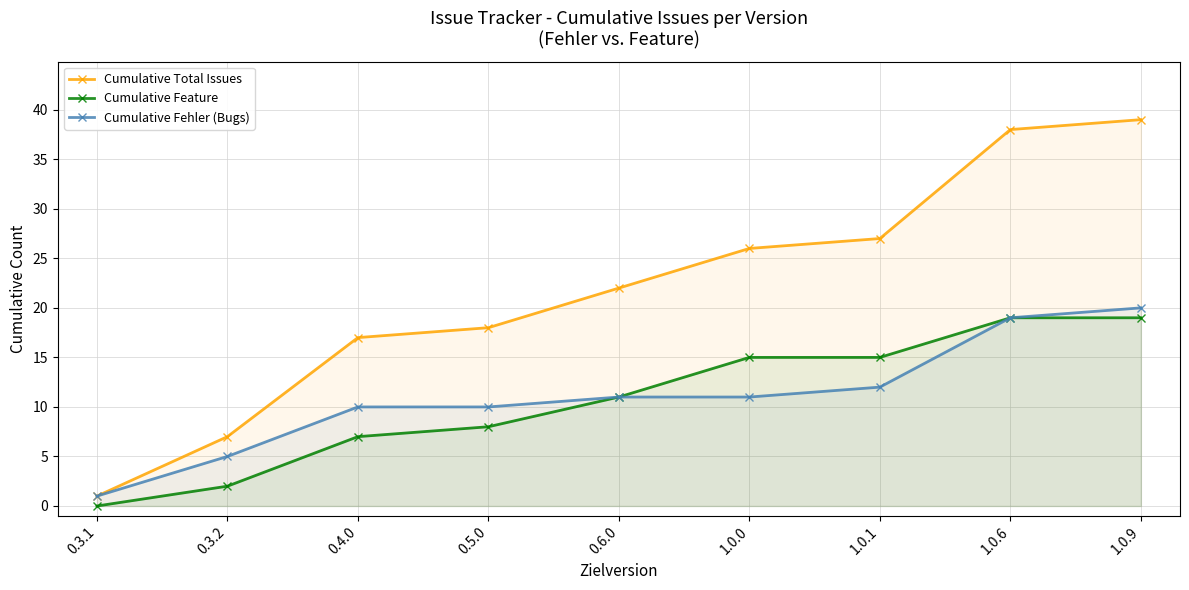

What is the difference between the Cumulative Total Issues values at 0.6.0 and 0.3.2?

15